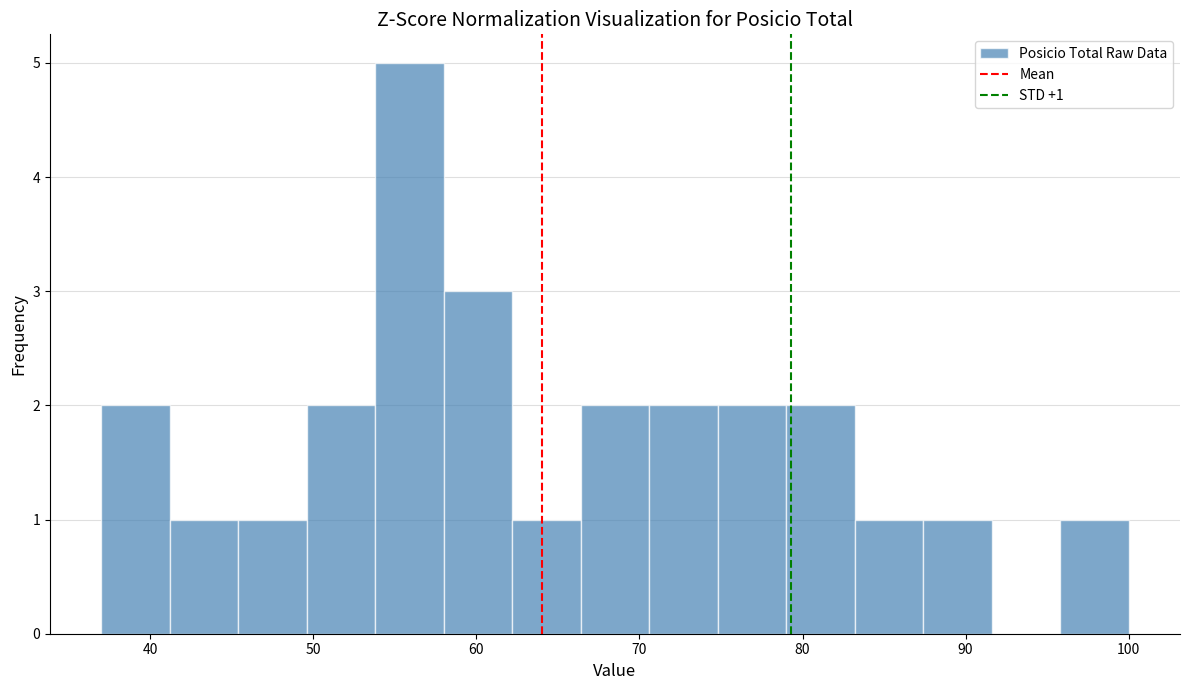

Which range on the x-axis has the tallest bar?

53.8 to 58.0